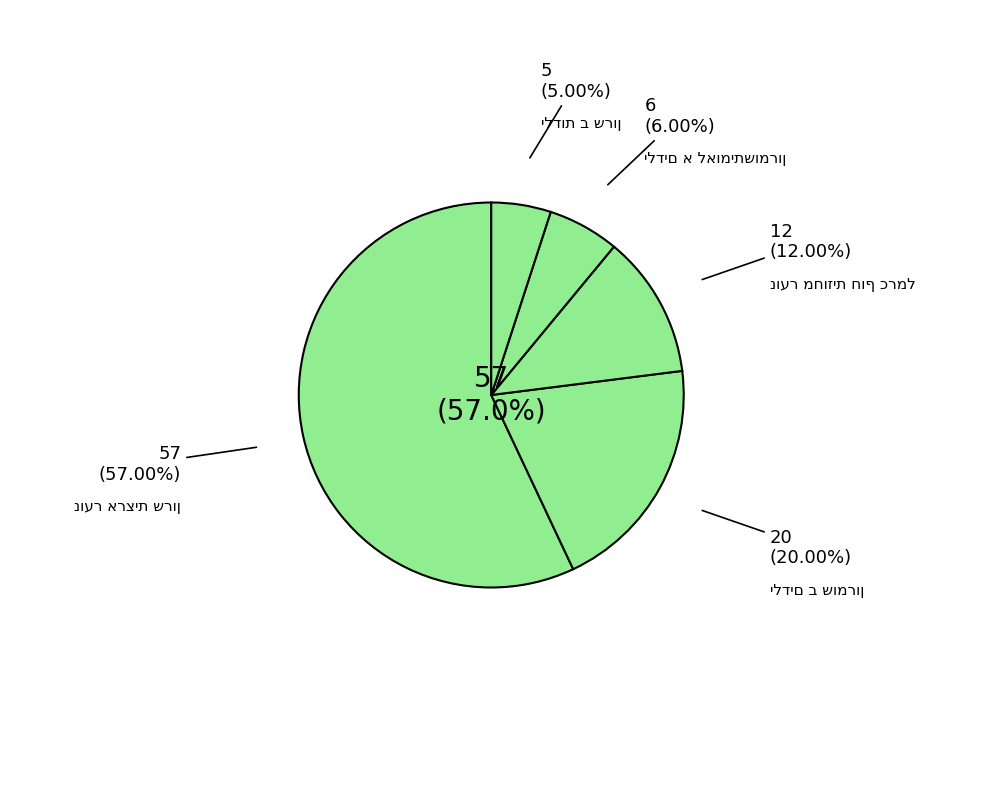

How much of the chart is everything except נוער מחוזית חוף כרמל?

88.0%